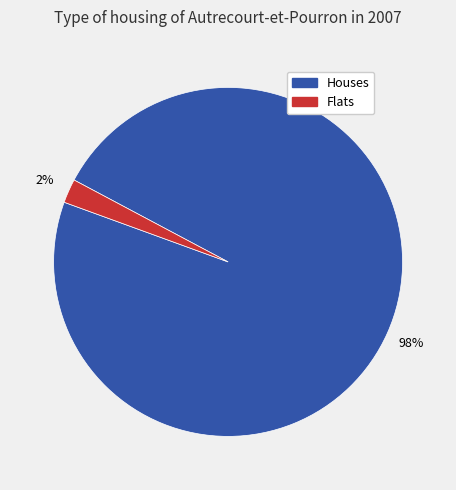

Does any single category account for the majority?

Yes